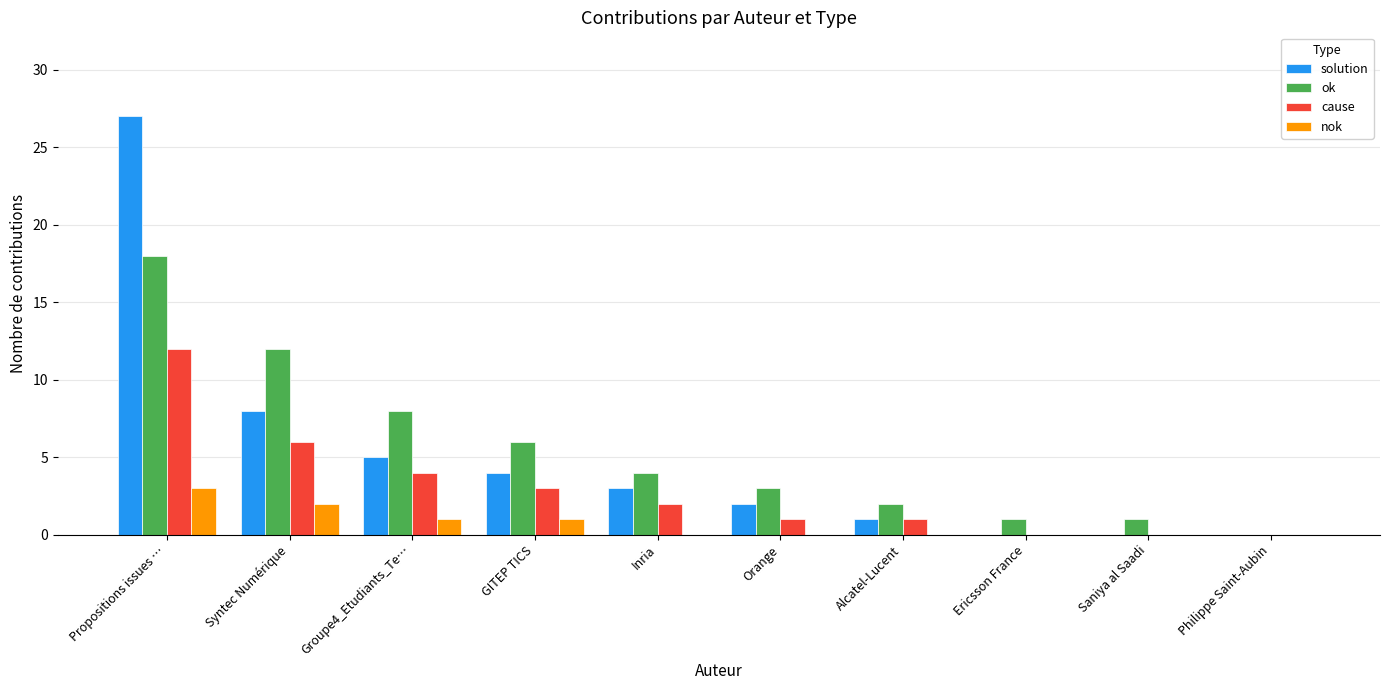

The value of nok at Orange is 0. True or false?

True